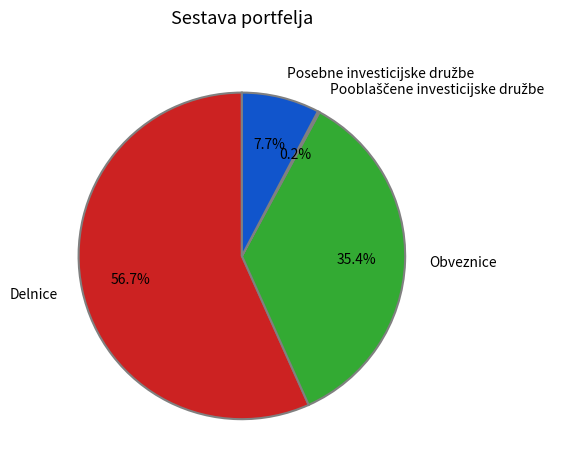

To the nearest percent, what is the average slice percentage?

25%